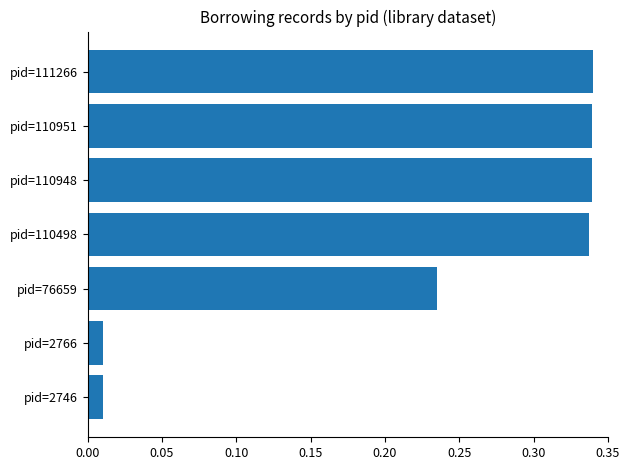

Is it true that the value at pid=110948 is 0.1?

False